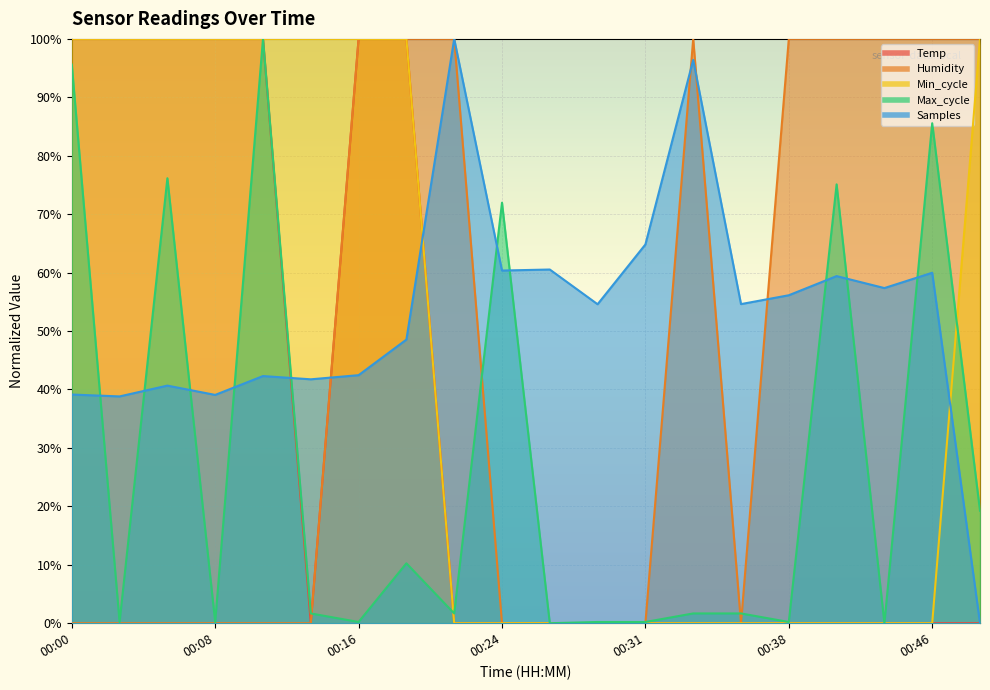

What is the value of the Samples point at the 18th from the left?

0.6